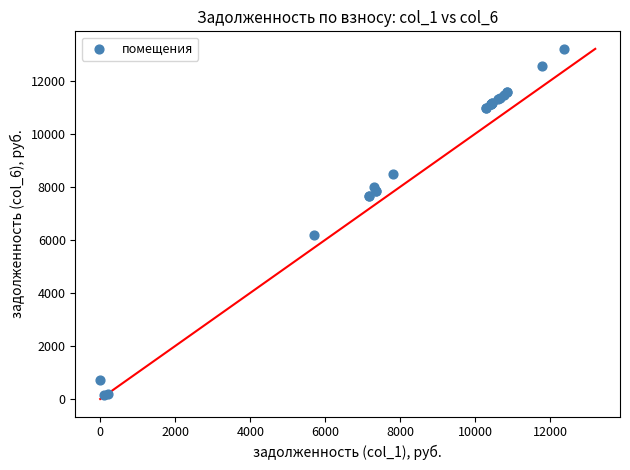

What Y value in the scatter plot is closest to 6667?

6176.5